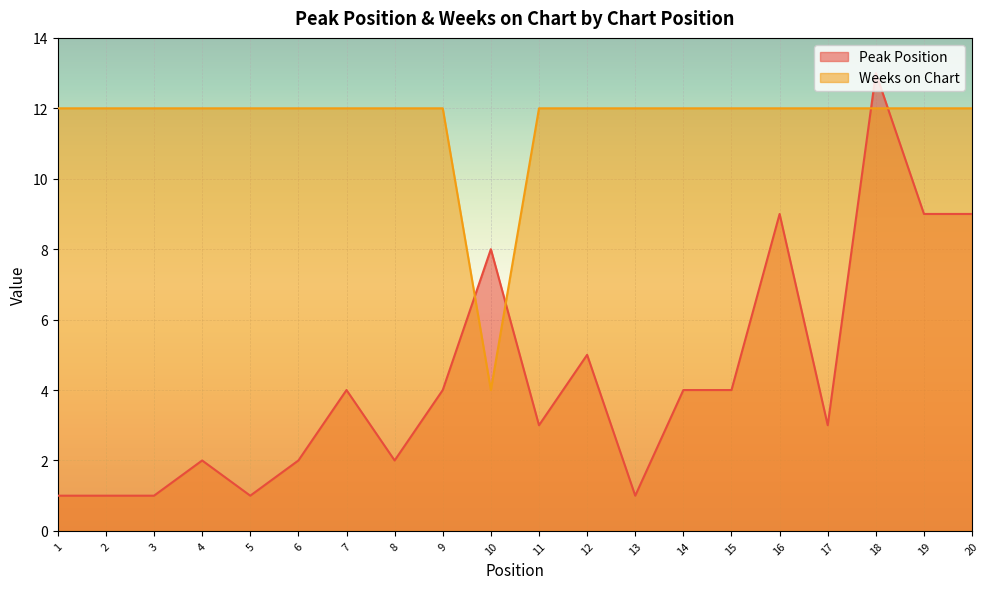

What is the difference between the maximum and minimum values in the Weeks on Chart series?

8